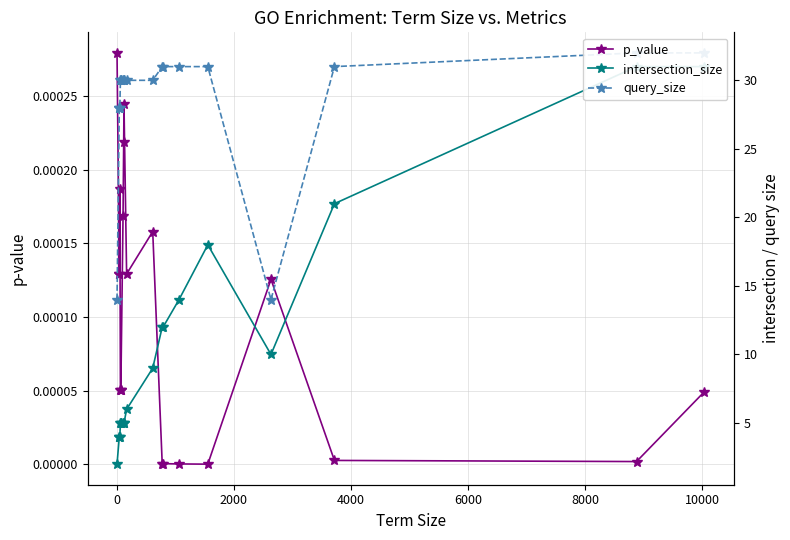

Is it true that query_size equals 43.1 at 2000?

False